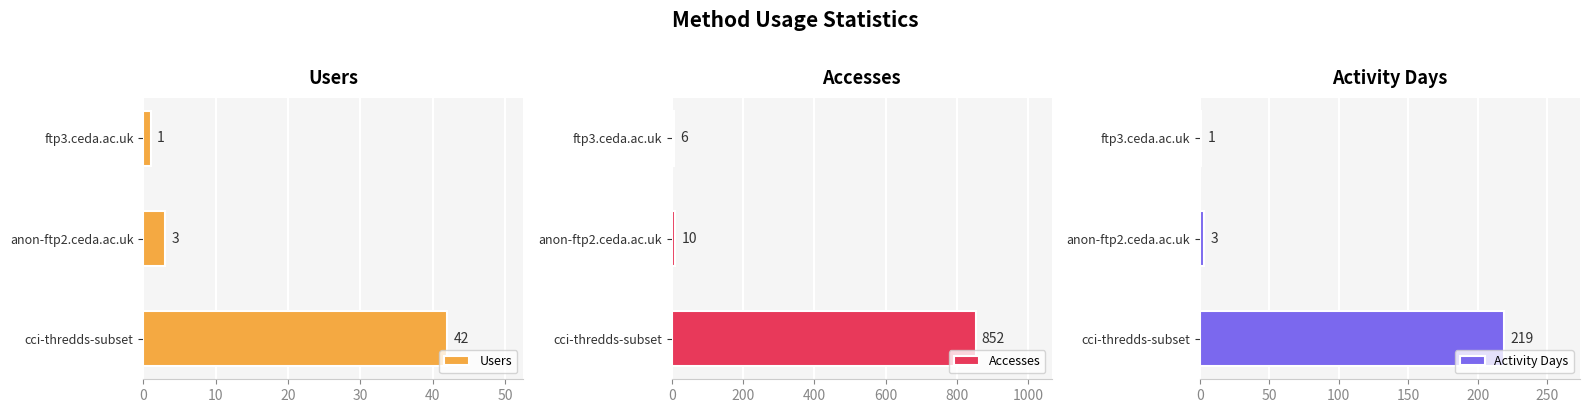

The value of Users at cci-thredds-subset is 64. True or false?

False